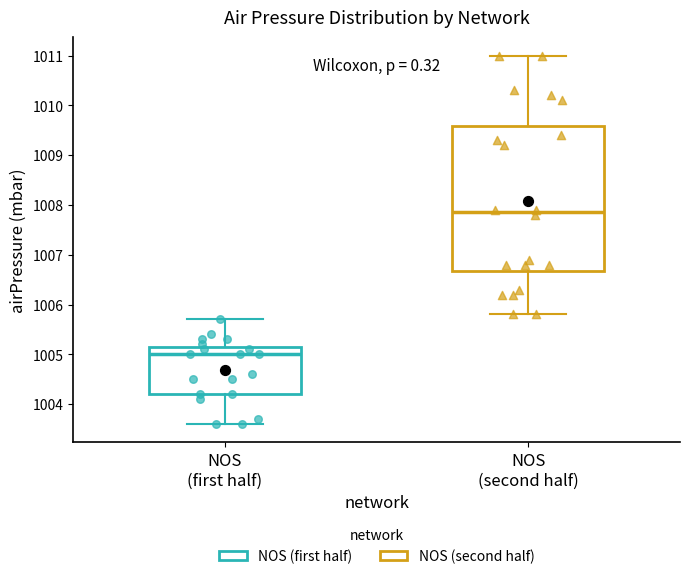

Reading left to right, read every box against the y-axis: the position of its median line, the range the box covers, and the ends of its whiskers. The values are not printed on the chart, so give them approximately, as read against the axis.

NOS (first half): median 1005.0, box 1004.2 to 1005.2, whiskers 1003.6 to 1005.7
NOS (second half): median 1007.9, box 1006.7 to 1009.6, whiskers 1005.8 to 1011.0